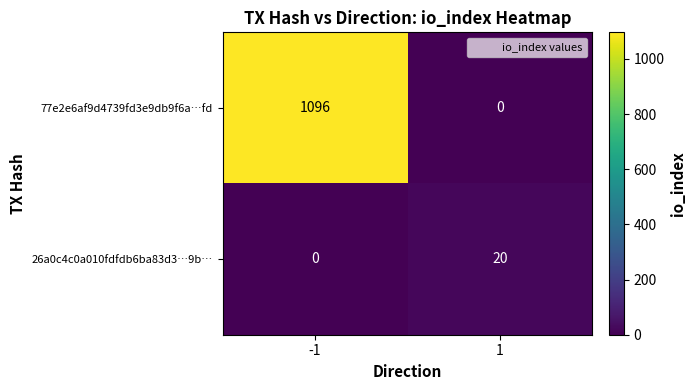

At which category is the sum across all series the highest?

-1